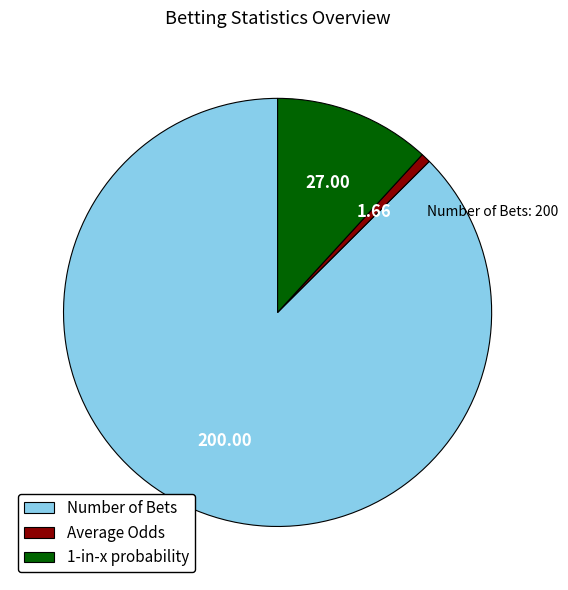

Does Number of Bets account for over 50% of the chart?

Yes